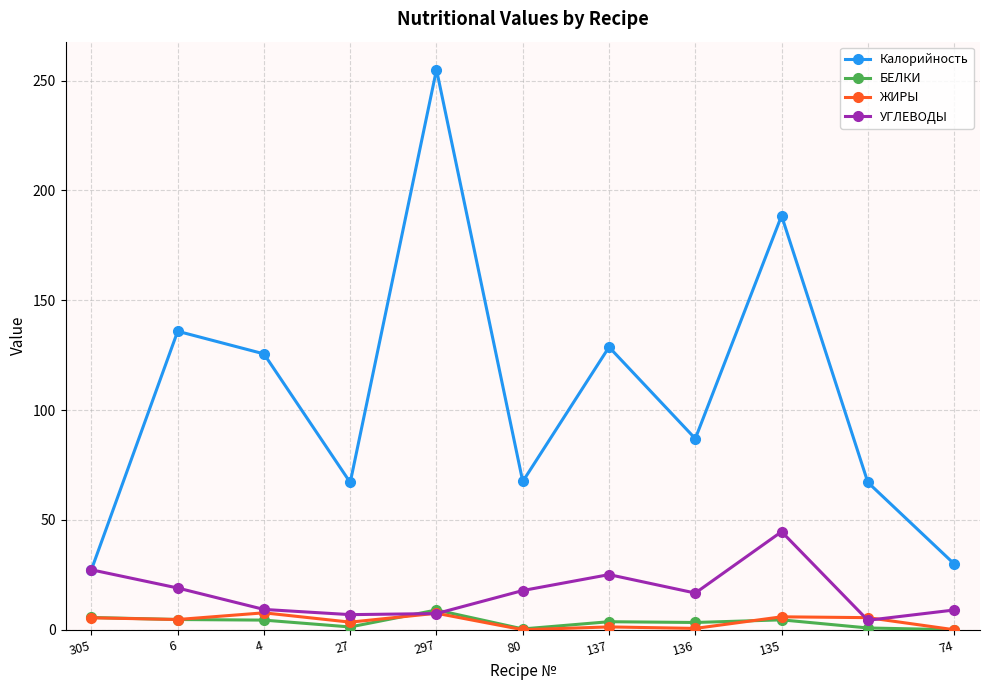

Which series has the widest spread of values?

Калорийность